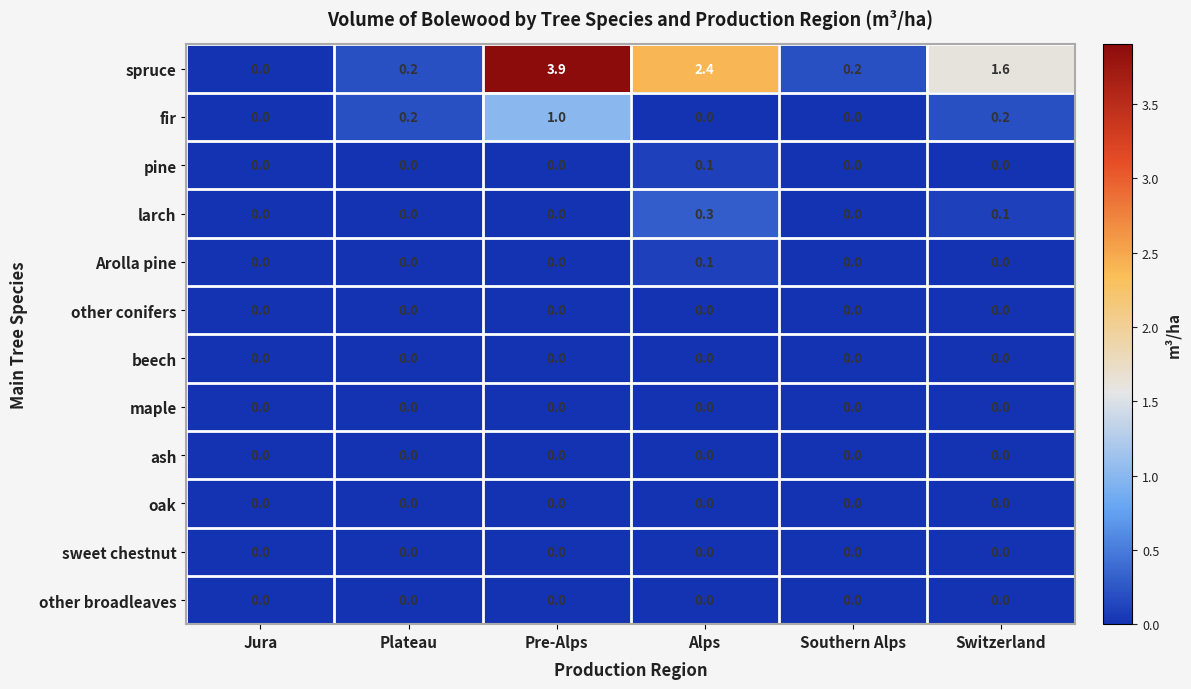

How many fir values are between 0 and 1?

6